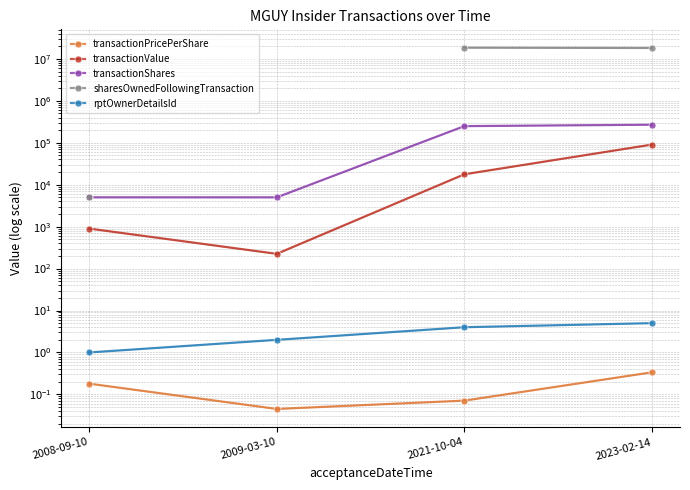

True or false: rptOwnerDetailsId has more than 2 interior local peaks.

False